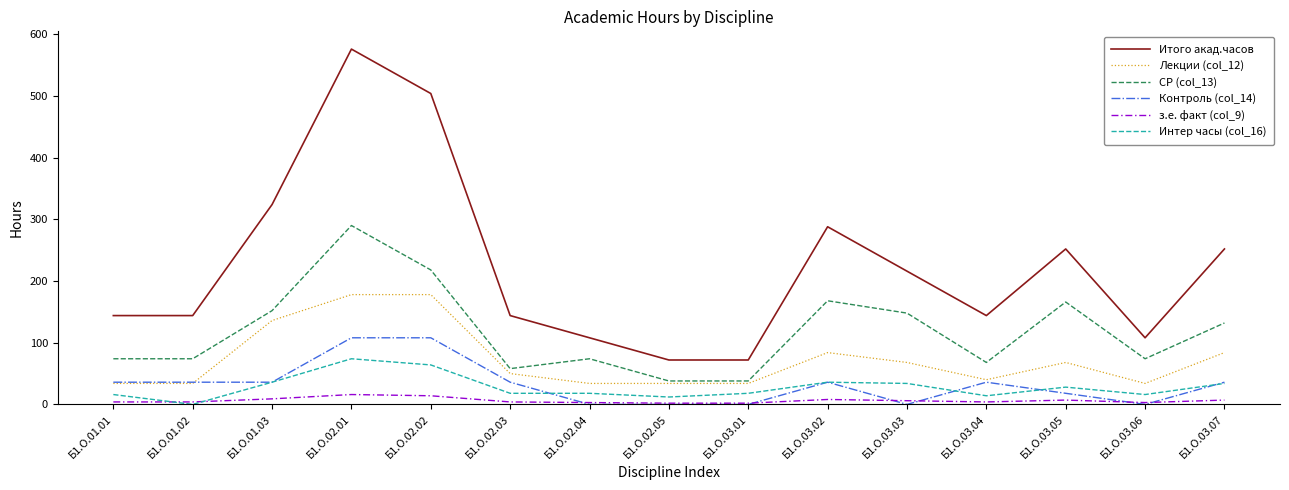

What is the difference between the maximum and minimum values in the з.е. факт (col_9) series?

14